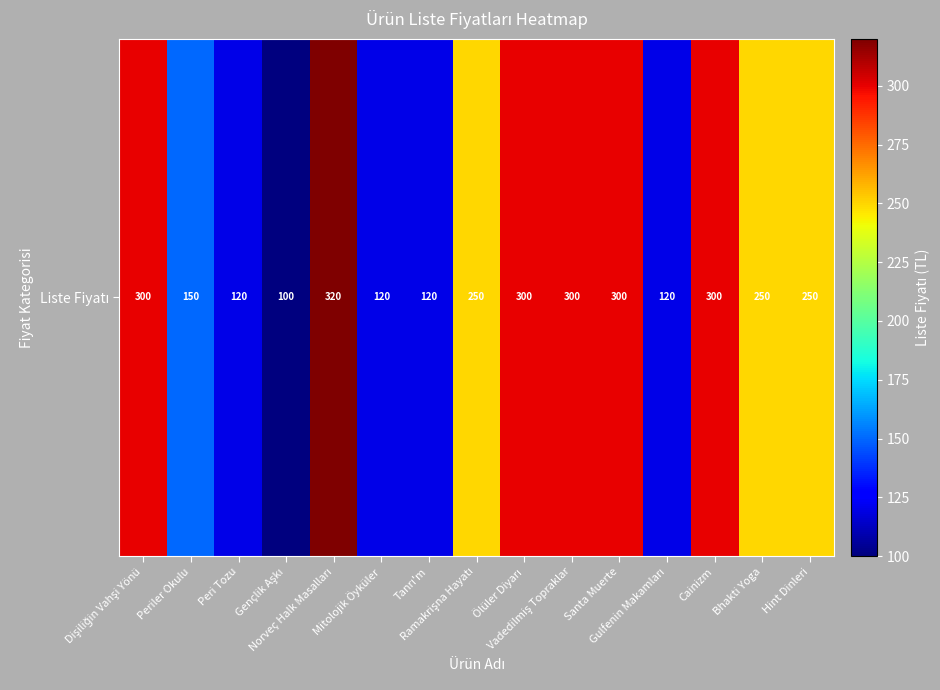

Which category has the lowest value across all series?

Gençlik Aşkı